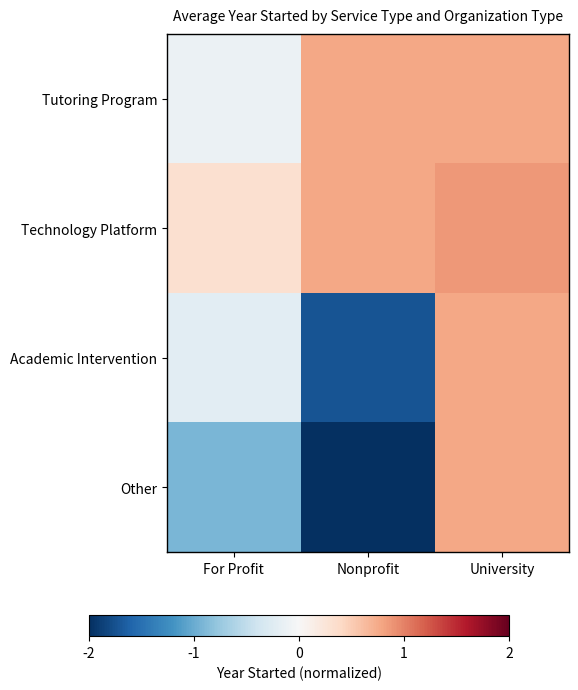

Which series has the largest range (max minus min)?

Other